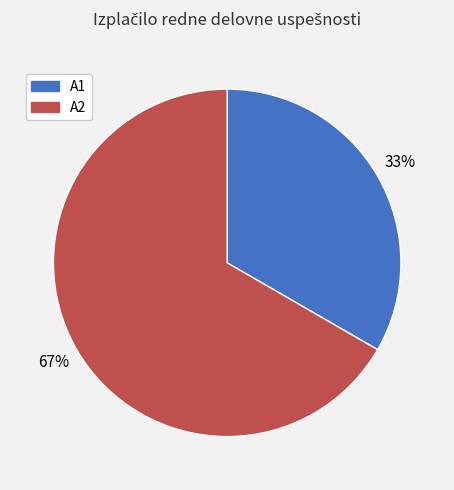

To the nearest percent, what percentage of the pie is A1?

33%